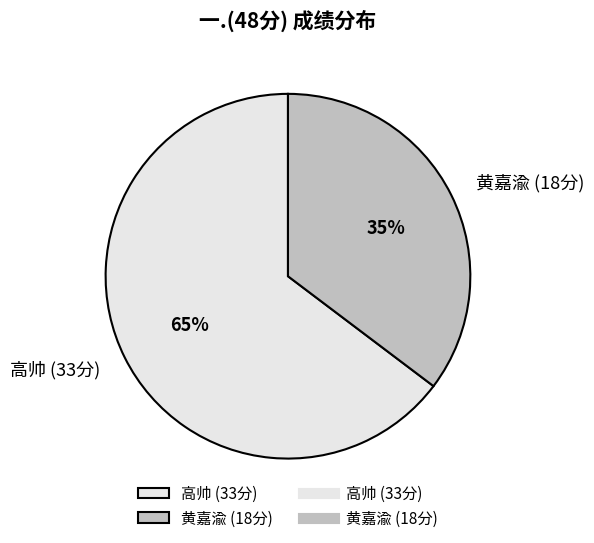

How many segments does this pie chart have?

2